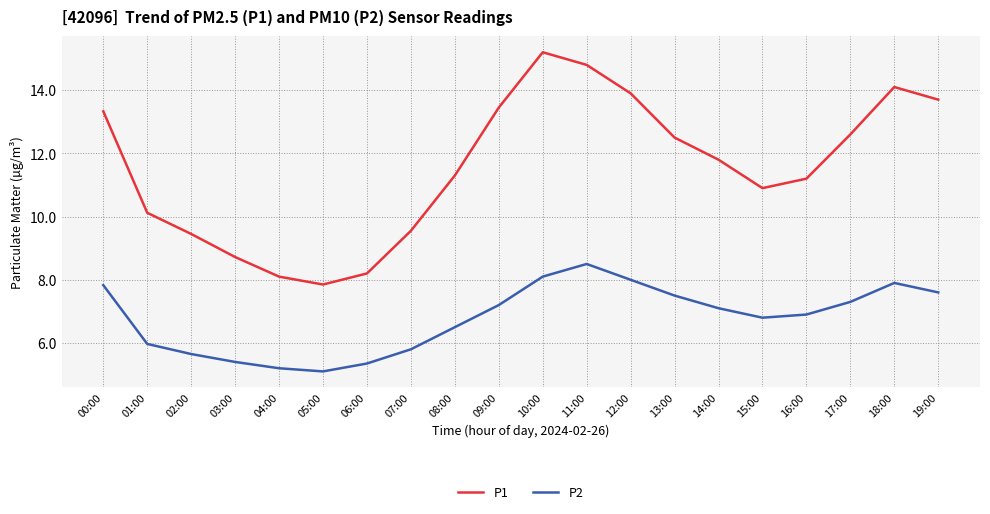

Which series has the largest range (max minus min)?

P1